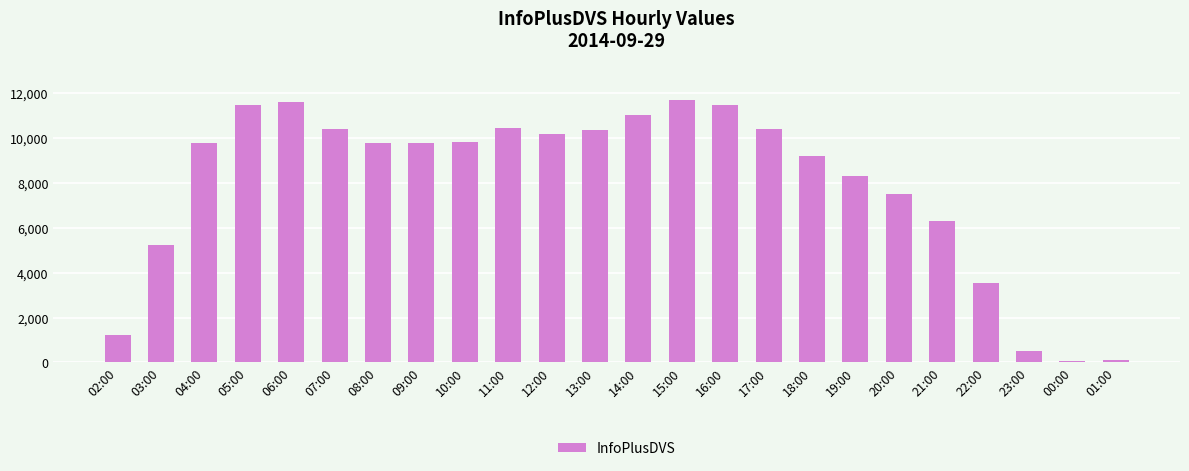

What is the maximum value shown in the chart?

11705